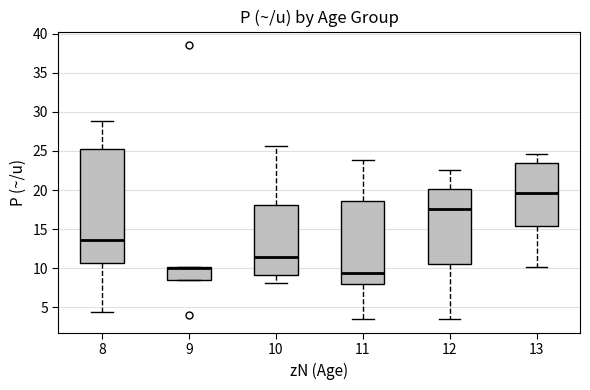

Which box has the lowest median line?

11